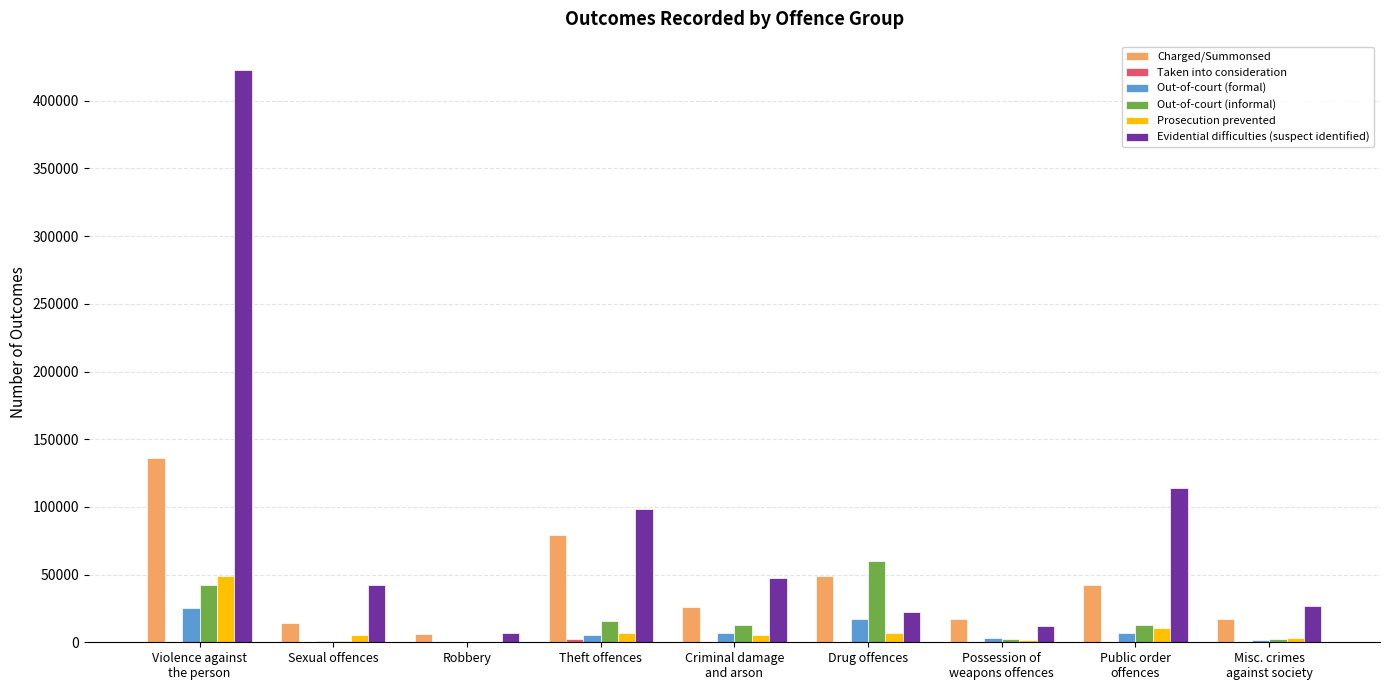

What is the sum of the Evidential difficulties (suspect identified) values at Criminal damage
and arson and Robbery?

54254